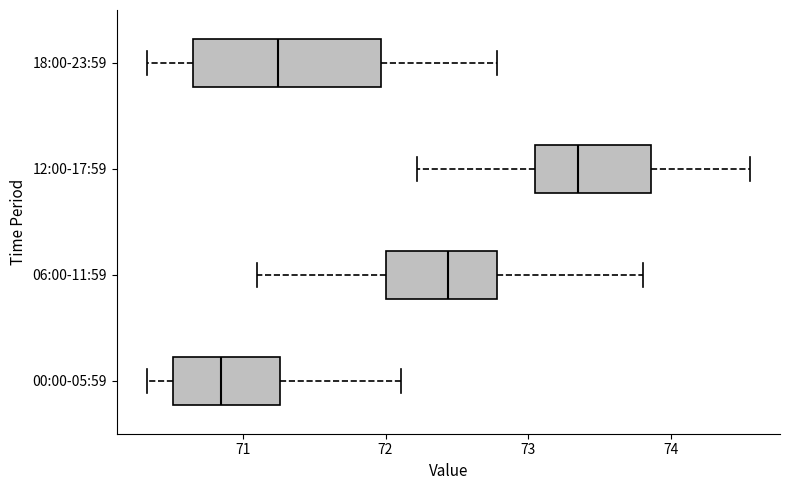

Which box's median line is the furthest to the right?

12:00-17:59